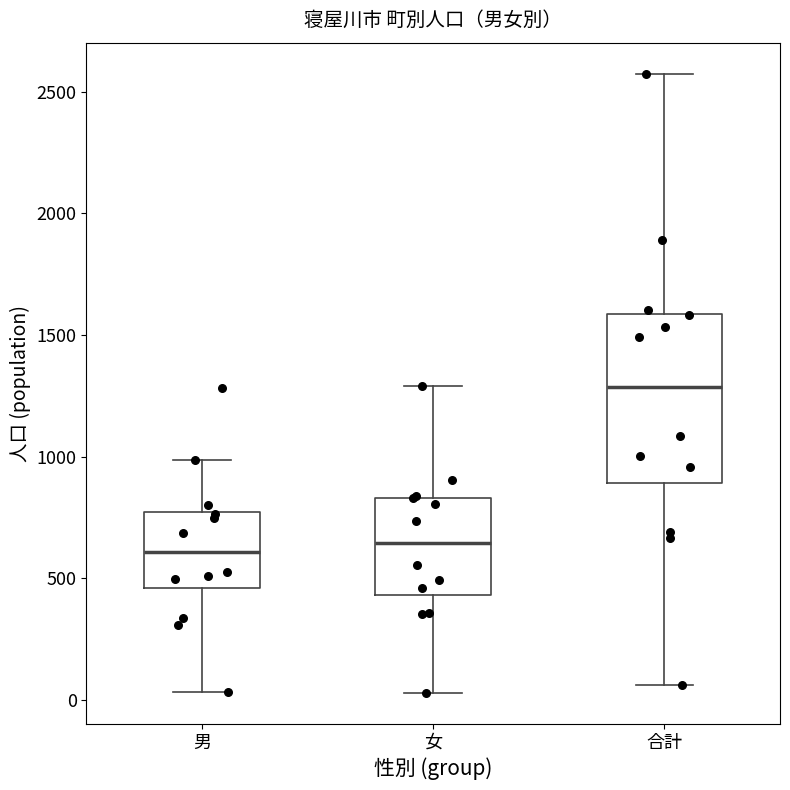

Which box has the highest median line?

合計